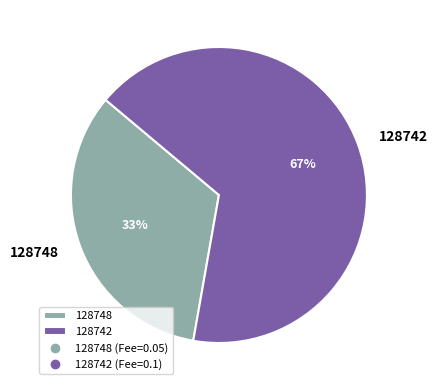

To the nearest percent, what percentage of the pie is 128742?

67%